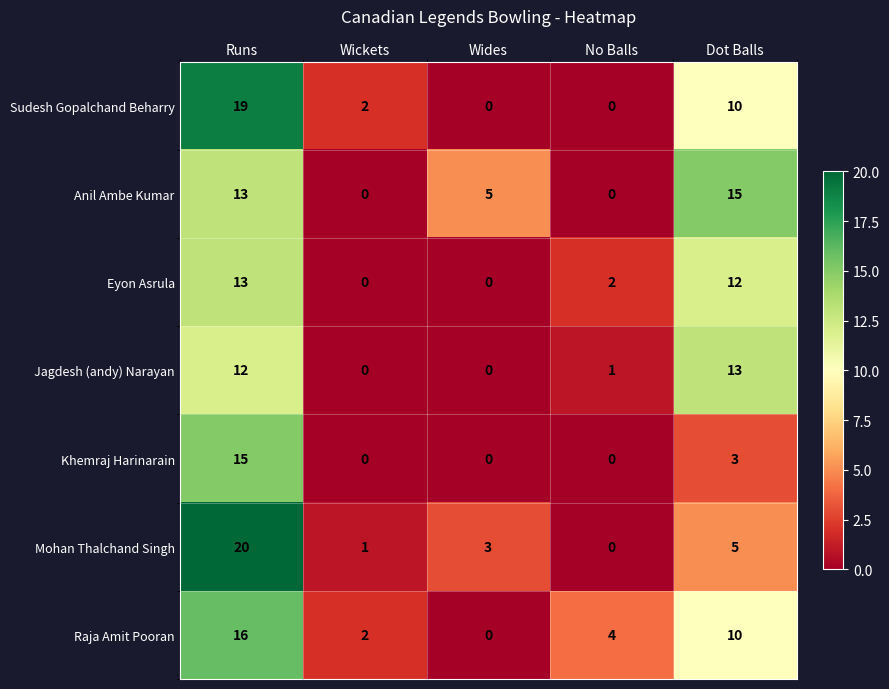

Count the number of data series in this chart.

7